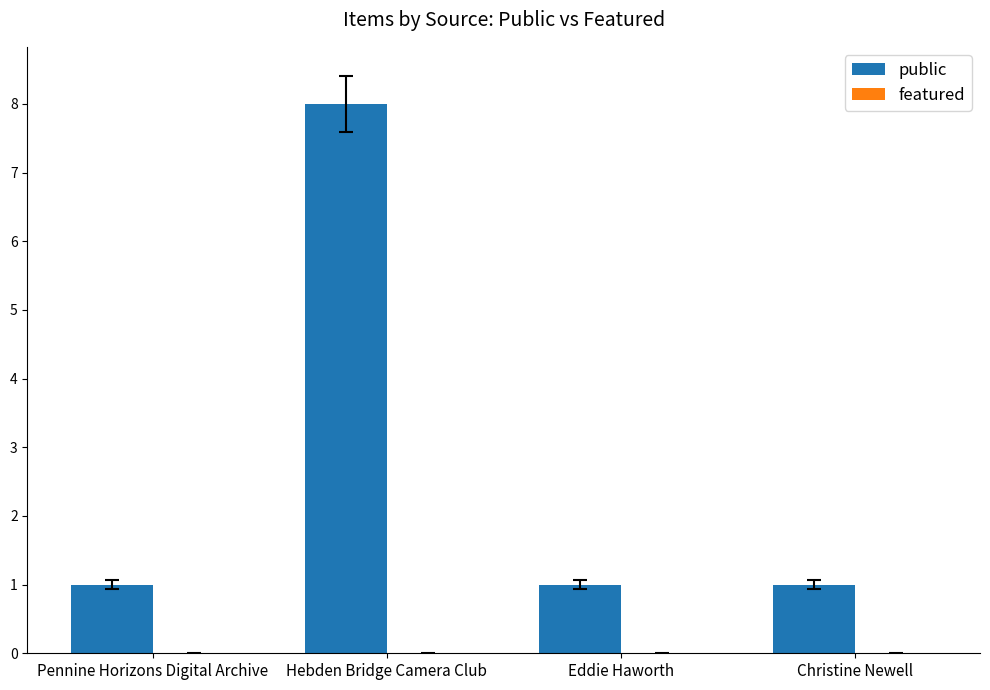

Count the number of categories in the chart.

4